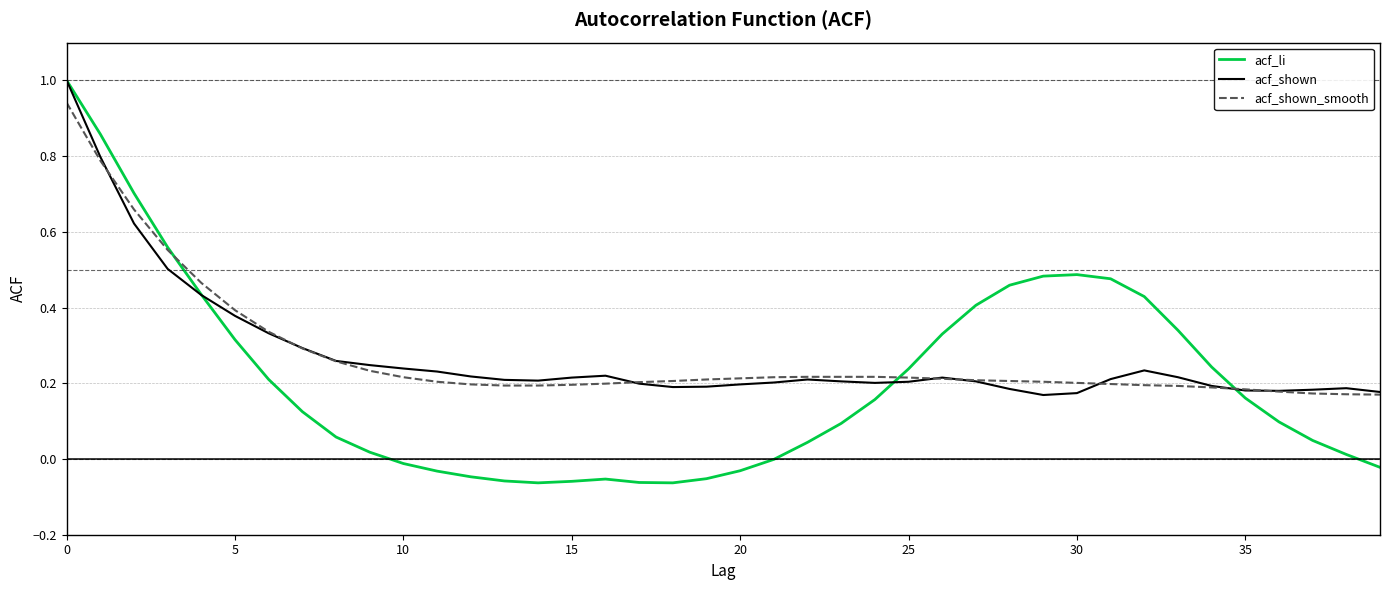

Which series has the widest spread of values?

acf_li